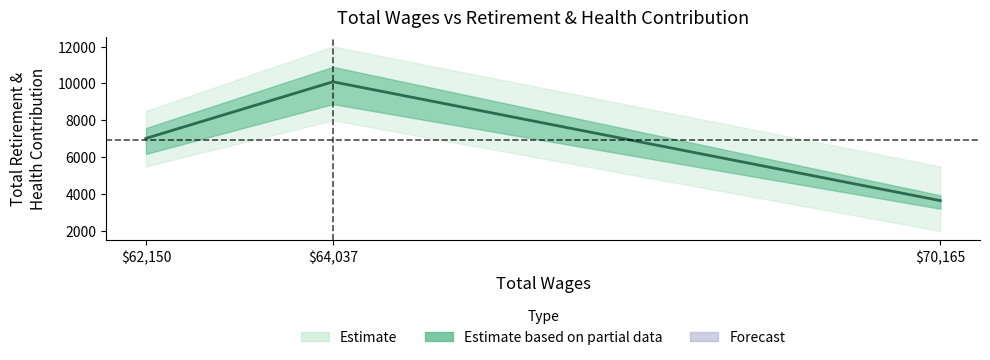

What is the difference between the values at $62,150 and $64,037?

3068